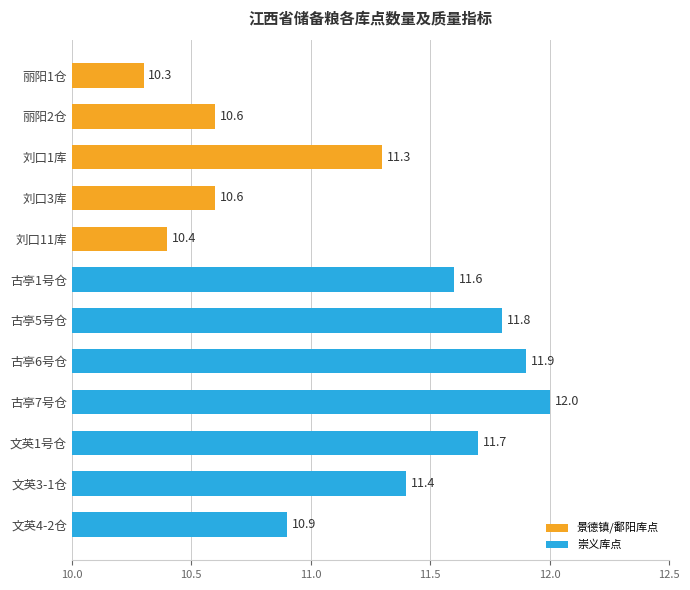

True or false: the data shows 16.5 at 古亭7号仓.

False